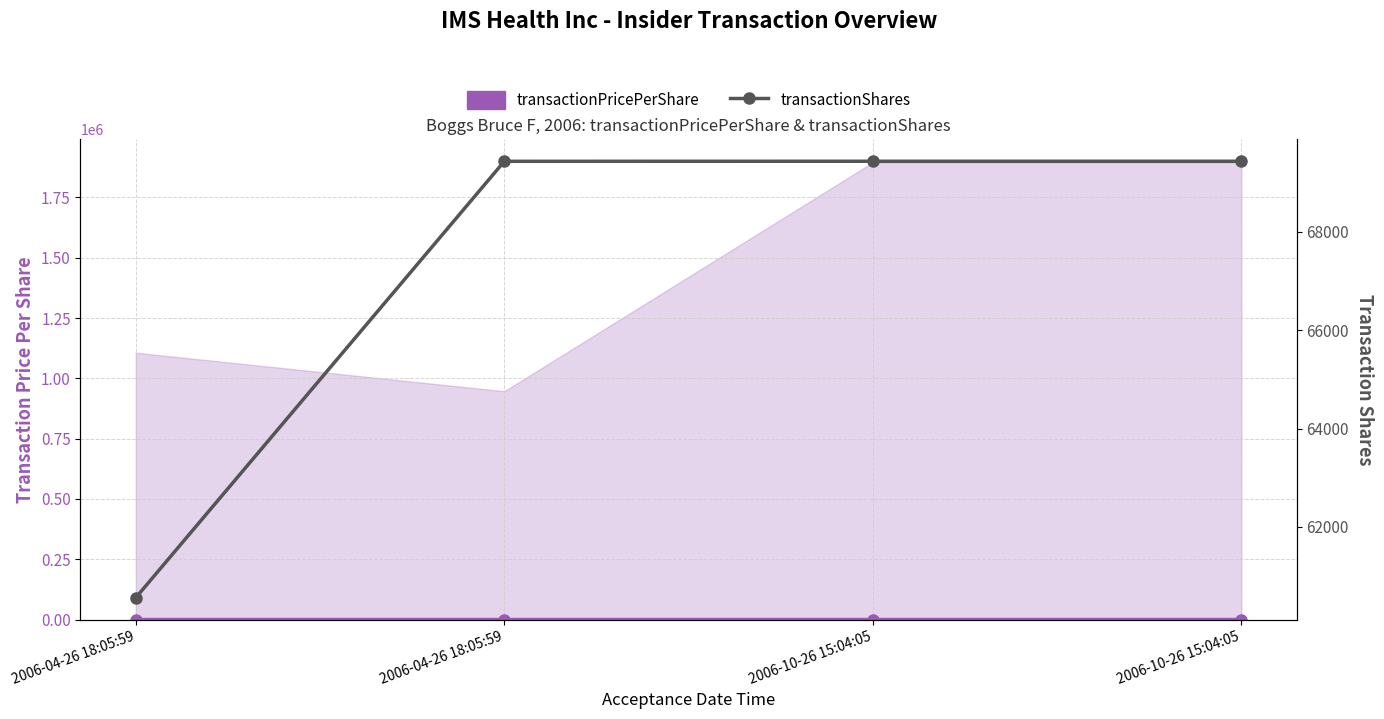

How many lines are shown in the chart?

2